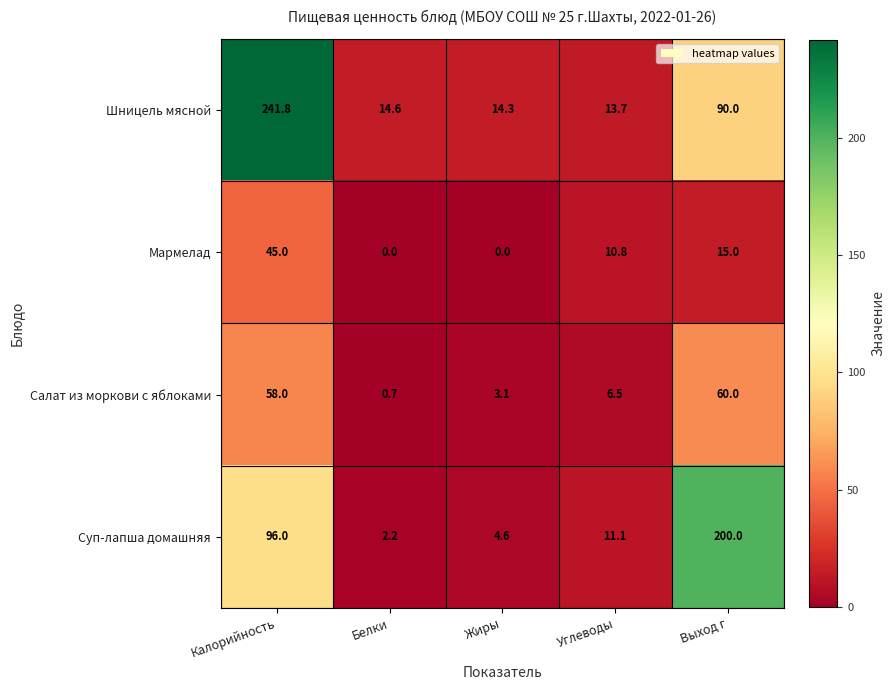

True or false: Салат из моркови с яблоками has a value of 0.2 at Белки.

False